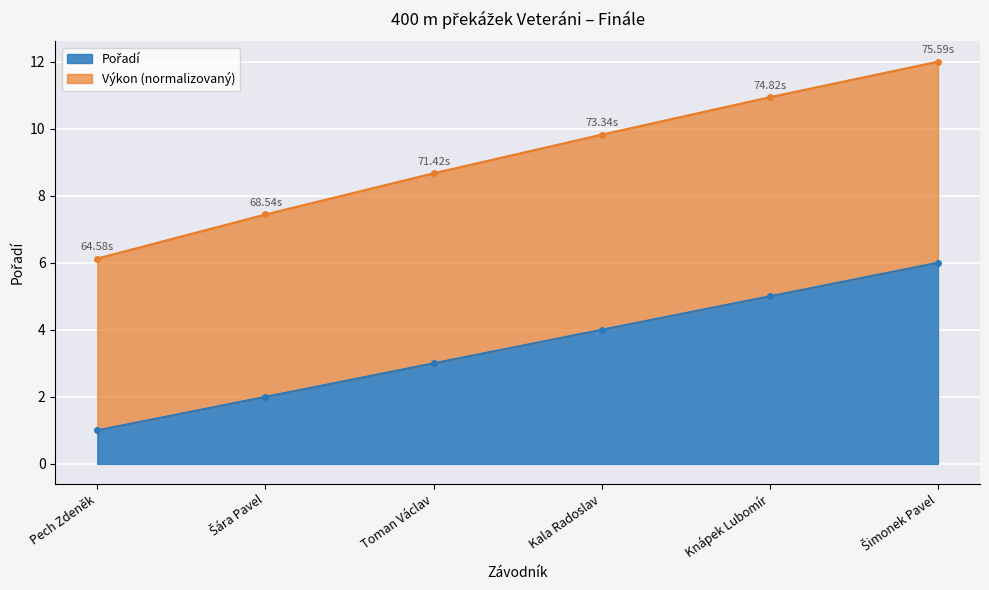

True or false: the data shows 4 at Kala Radoslav.

True